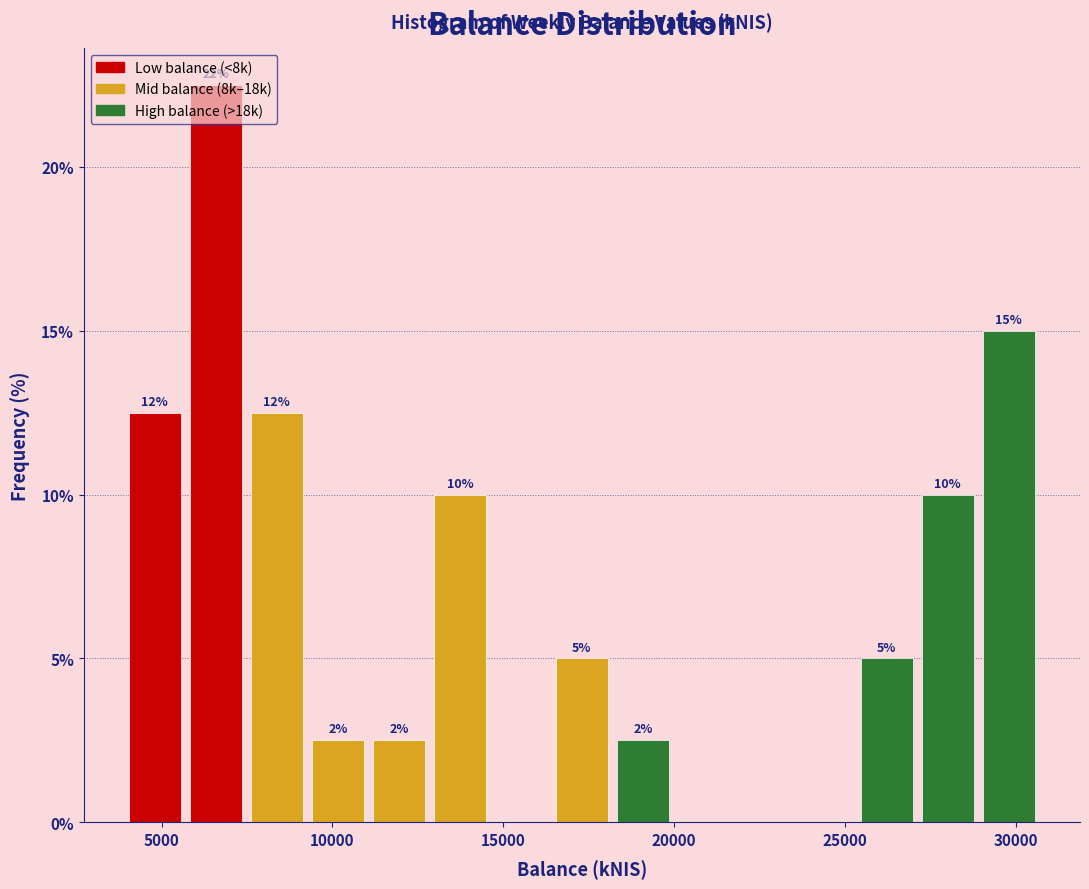

Read against the x-axis, roughly where is the centre of the tallest bar?

6500